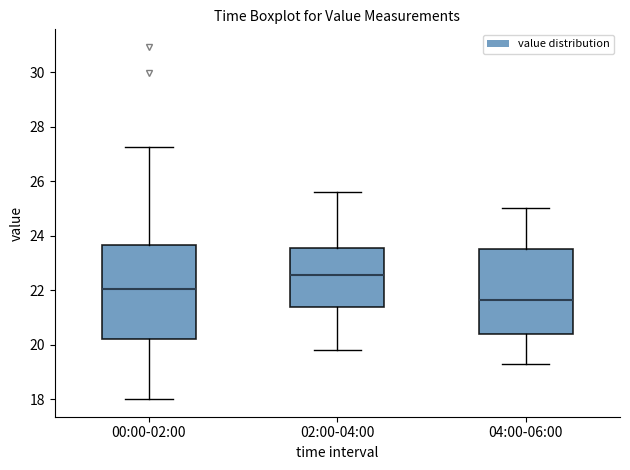

Which box is the tallest, from its lower edge to its upper edge?

00:00-02:00